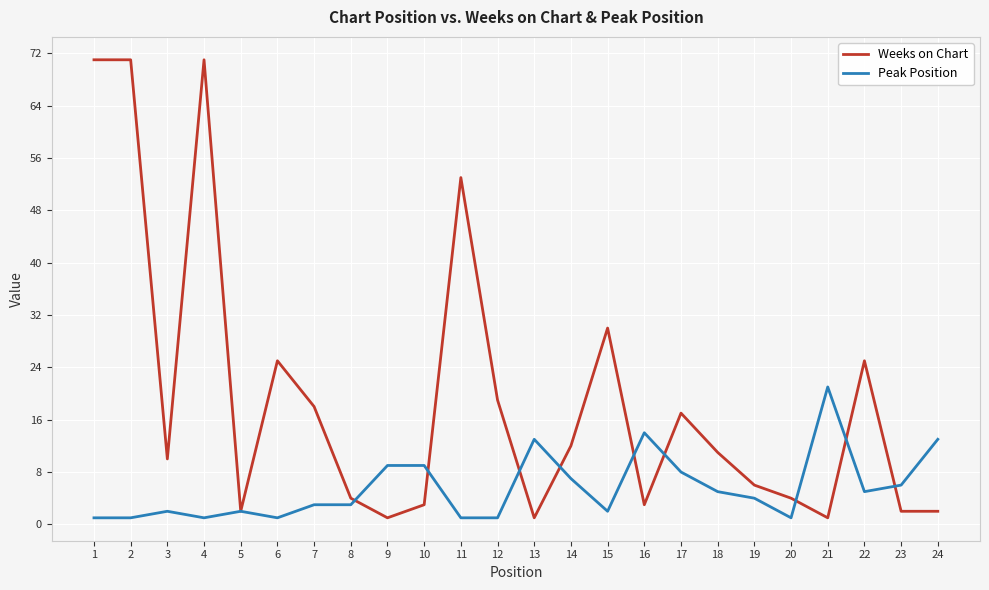

At 10, list the series in order from largest to smallest.

Peak Position, Weeks on Chart